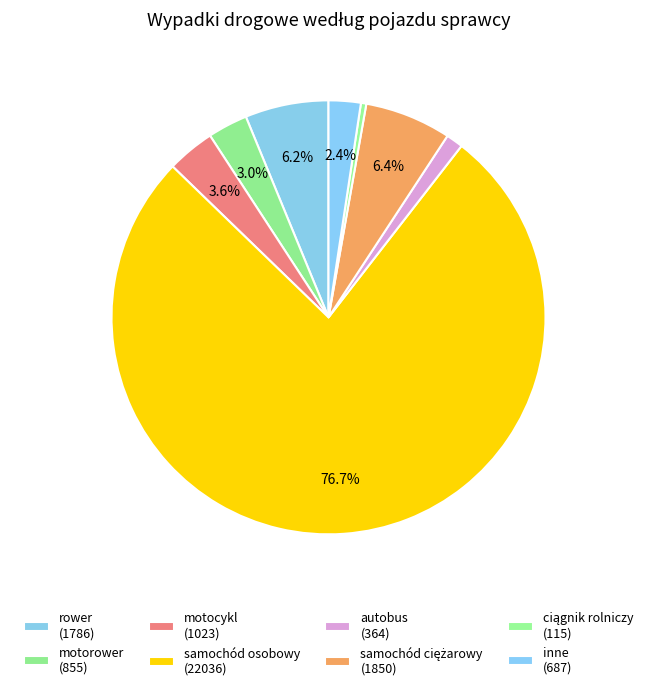

How many segments does this pie chart have?

8